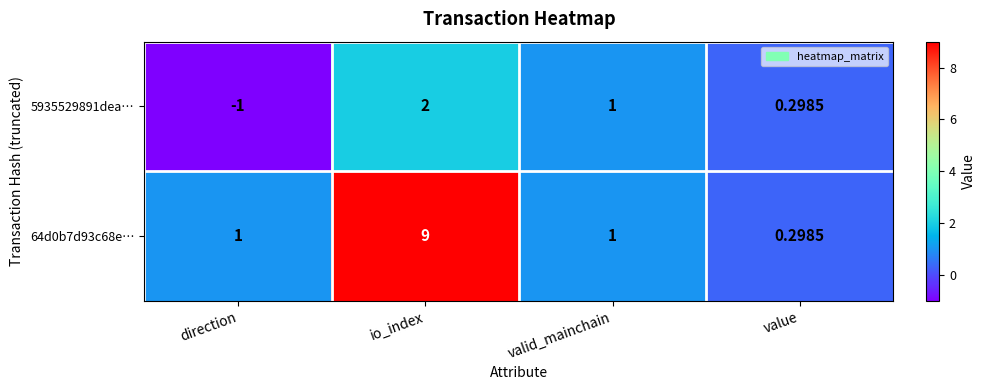

What is the difference between the highest and lowest values at io_index?

7.0